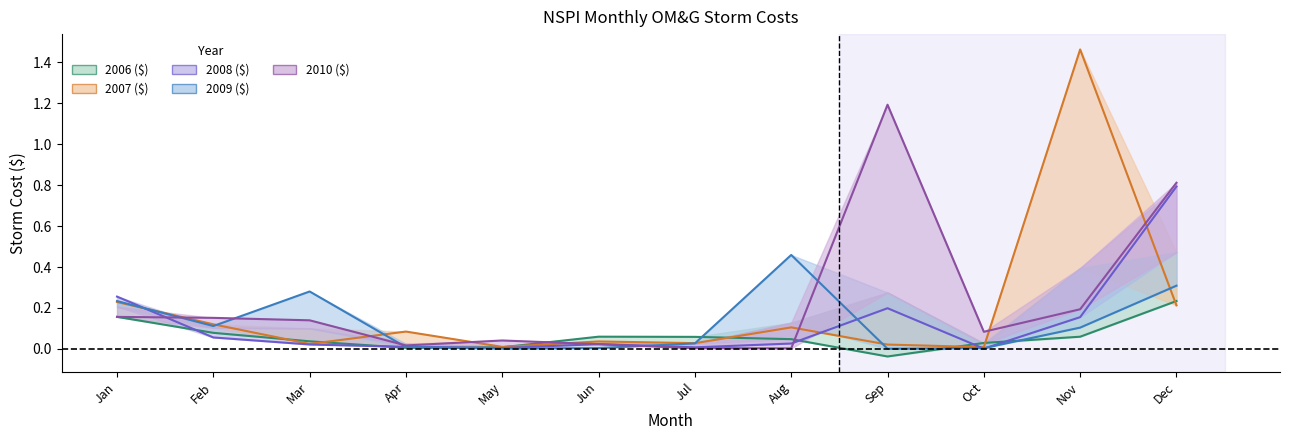

Reading left to right, list all the values displayed in this chart.

2006 ($): 0.2	0.1	0.0	0.0	0.0	0.1	0.1	0.0	-0.0	0.0	0.1	0.2
2007 ($): 0.2	0.1	0.0	0.1	0.0	0.0	0.0	0.1	0.0	0.0	1.5	0.2
2008 ($): 0.3	0.1	0.0	0.0	0.0	0.0	0.0	0.0	0.2	0.0	0.2	0.8
2009 ($): 0.2	0.1	0.3	0.0	0.0	0.0	0.0	0.5	0.0	0.0	0.1	0.3
2010 ($): 0.2	0.2	0.1	0.0	0.0	0.0	0.0	0.0	1.2	0.1	0.2	0.8